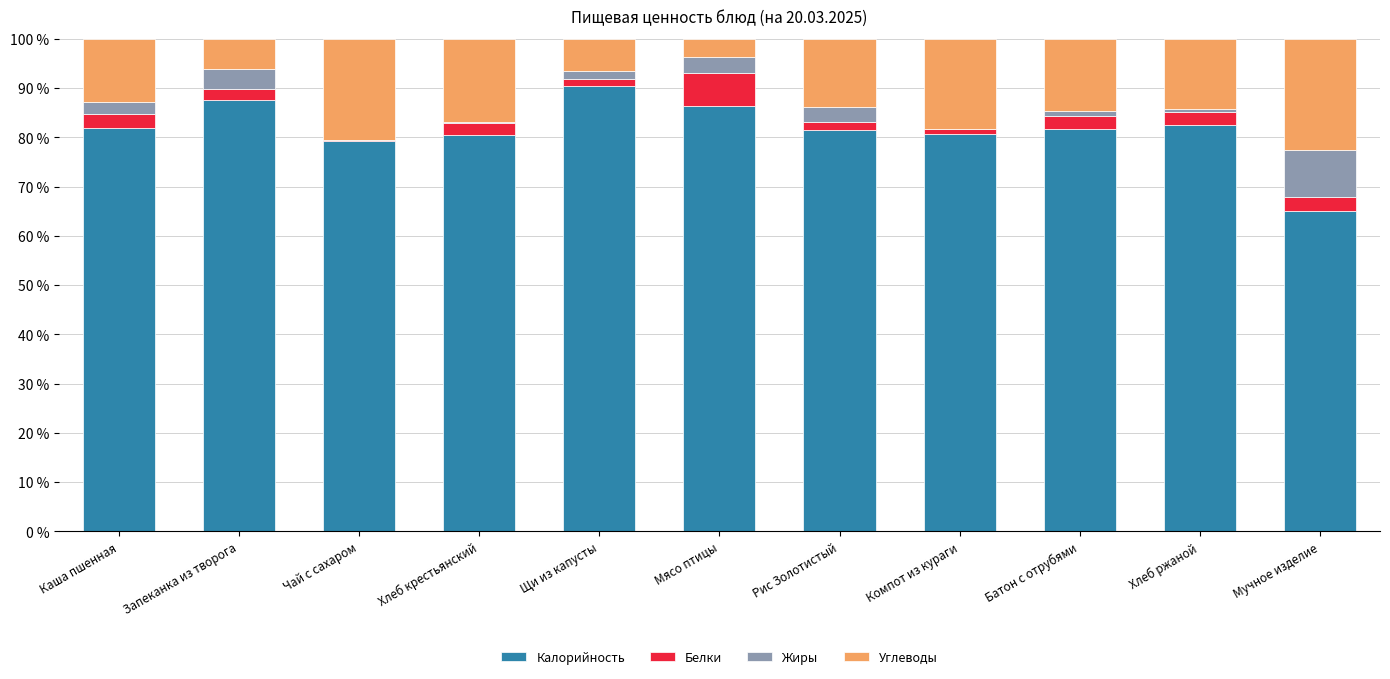

Are the bars horizontal?

No